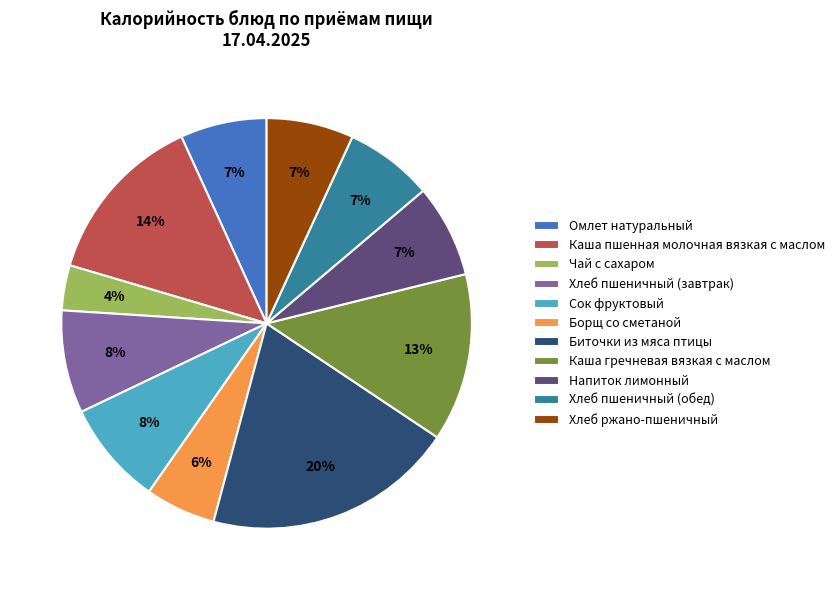

To the nearest percent, what is the difference between the largest and smallest slice percentages?

16%